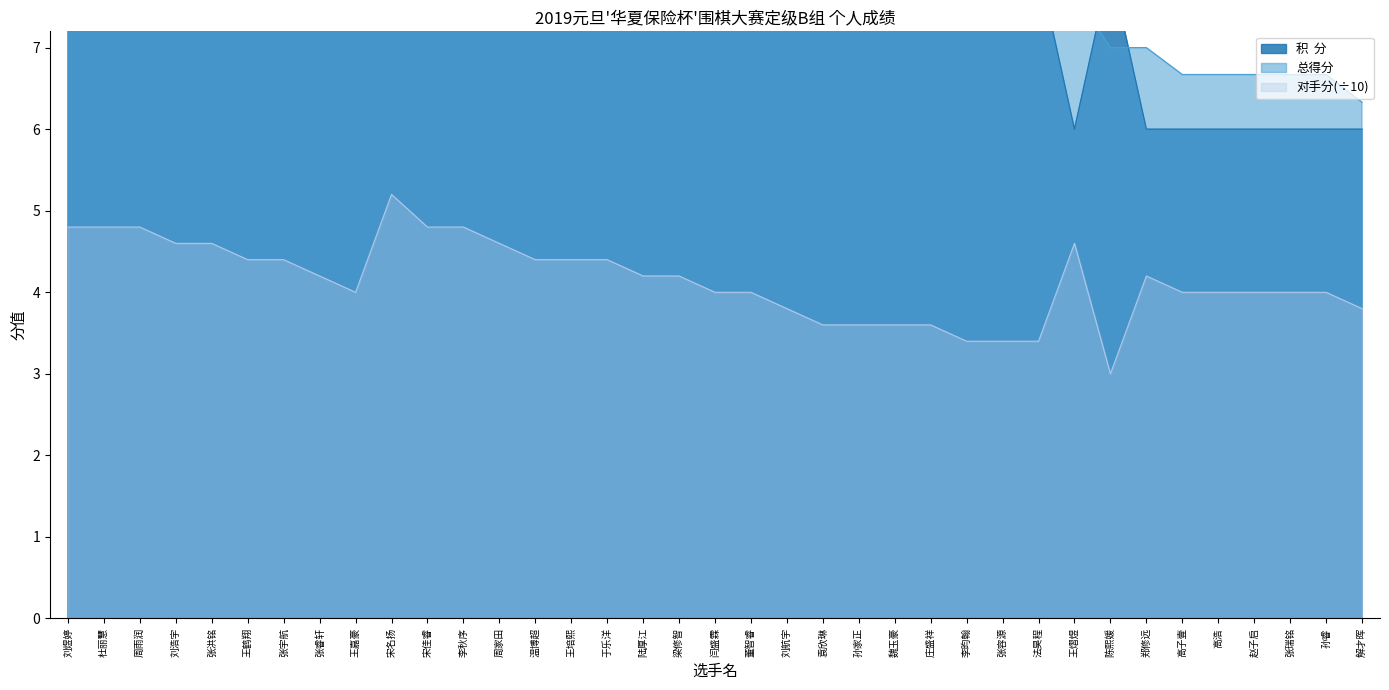

Which series has the widest spread of values?

总得分